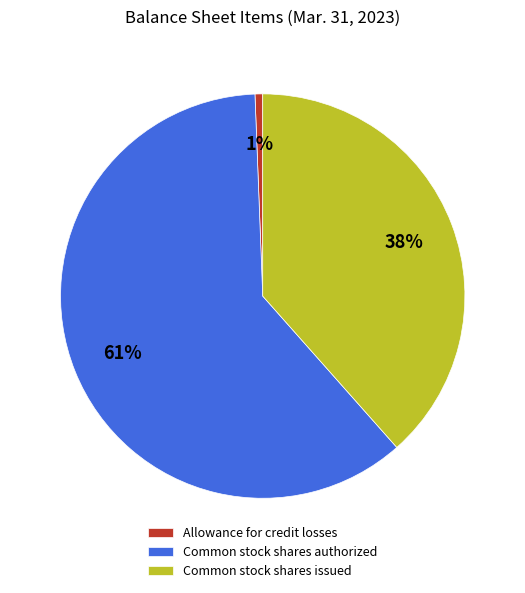

To the nearest percent, what portion does Common stock shares authorized represent?

61%